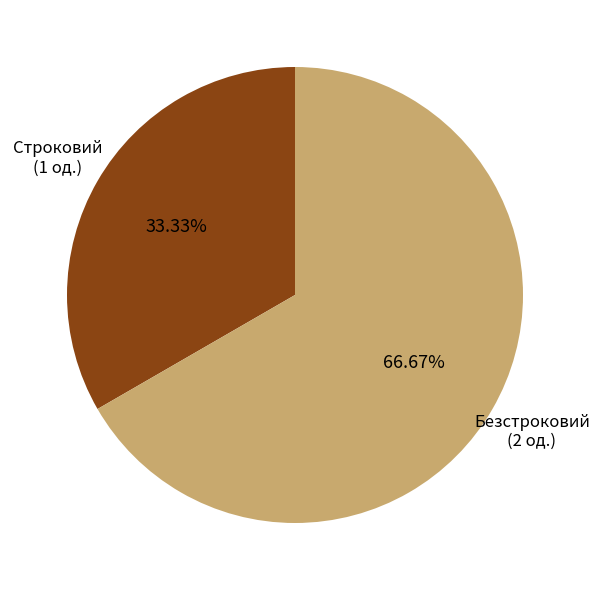

To the nearest percent, what is the average slice percentage?

50%